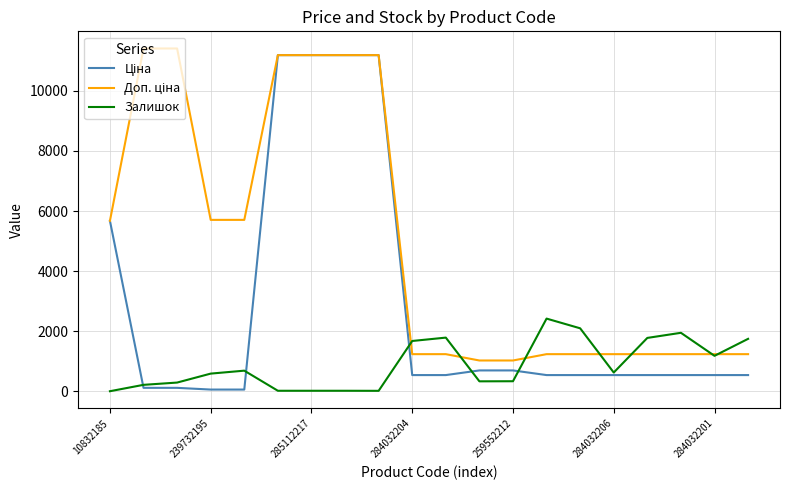

What is the greatest value displayed?

11410.0